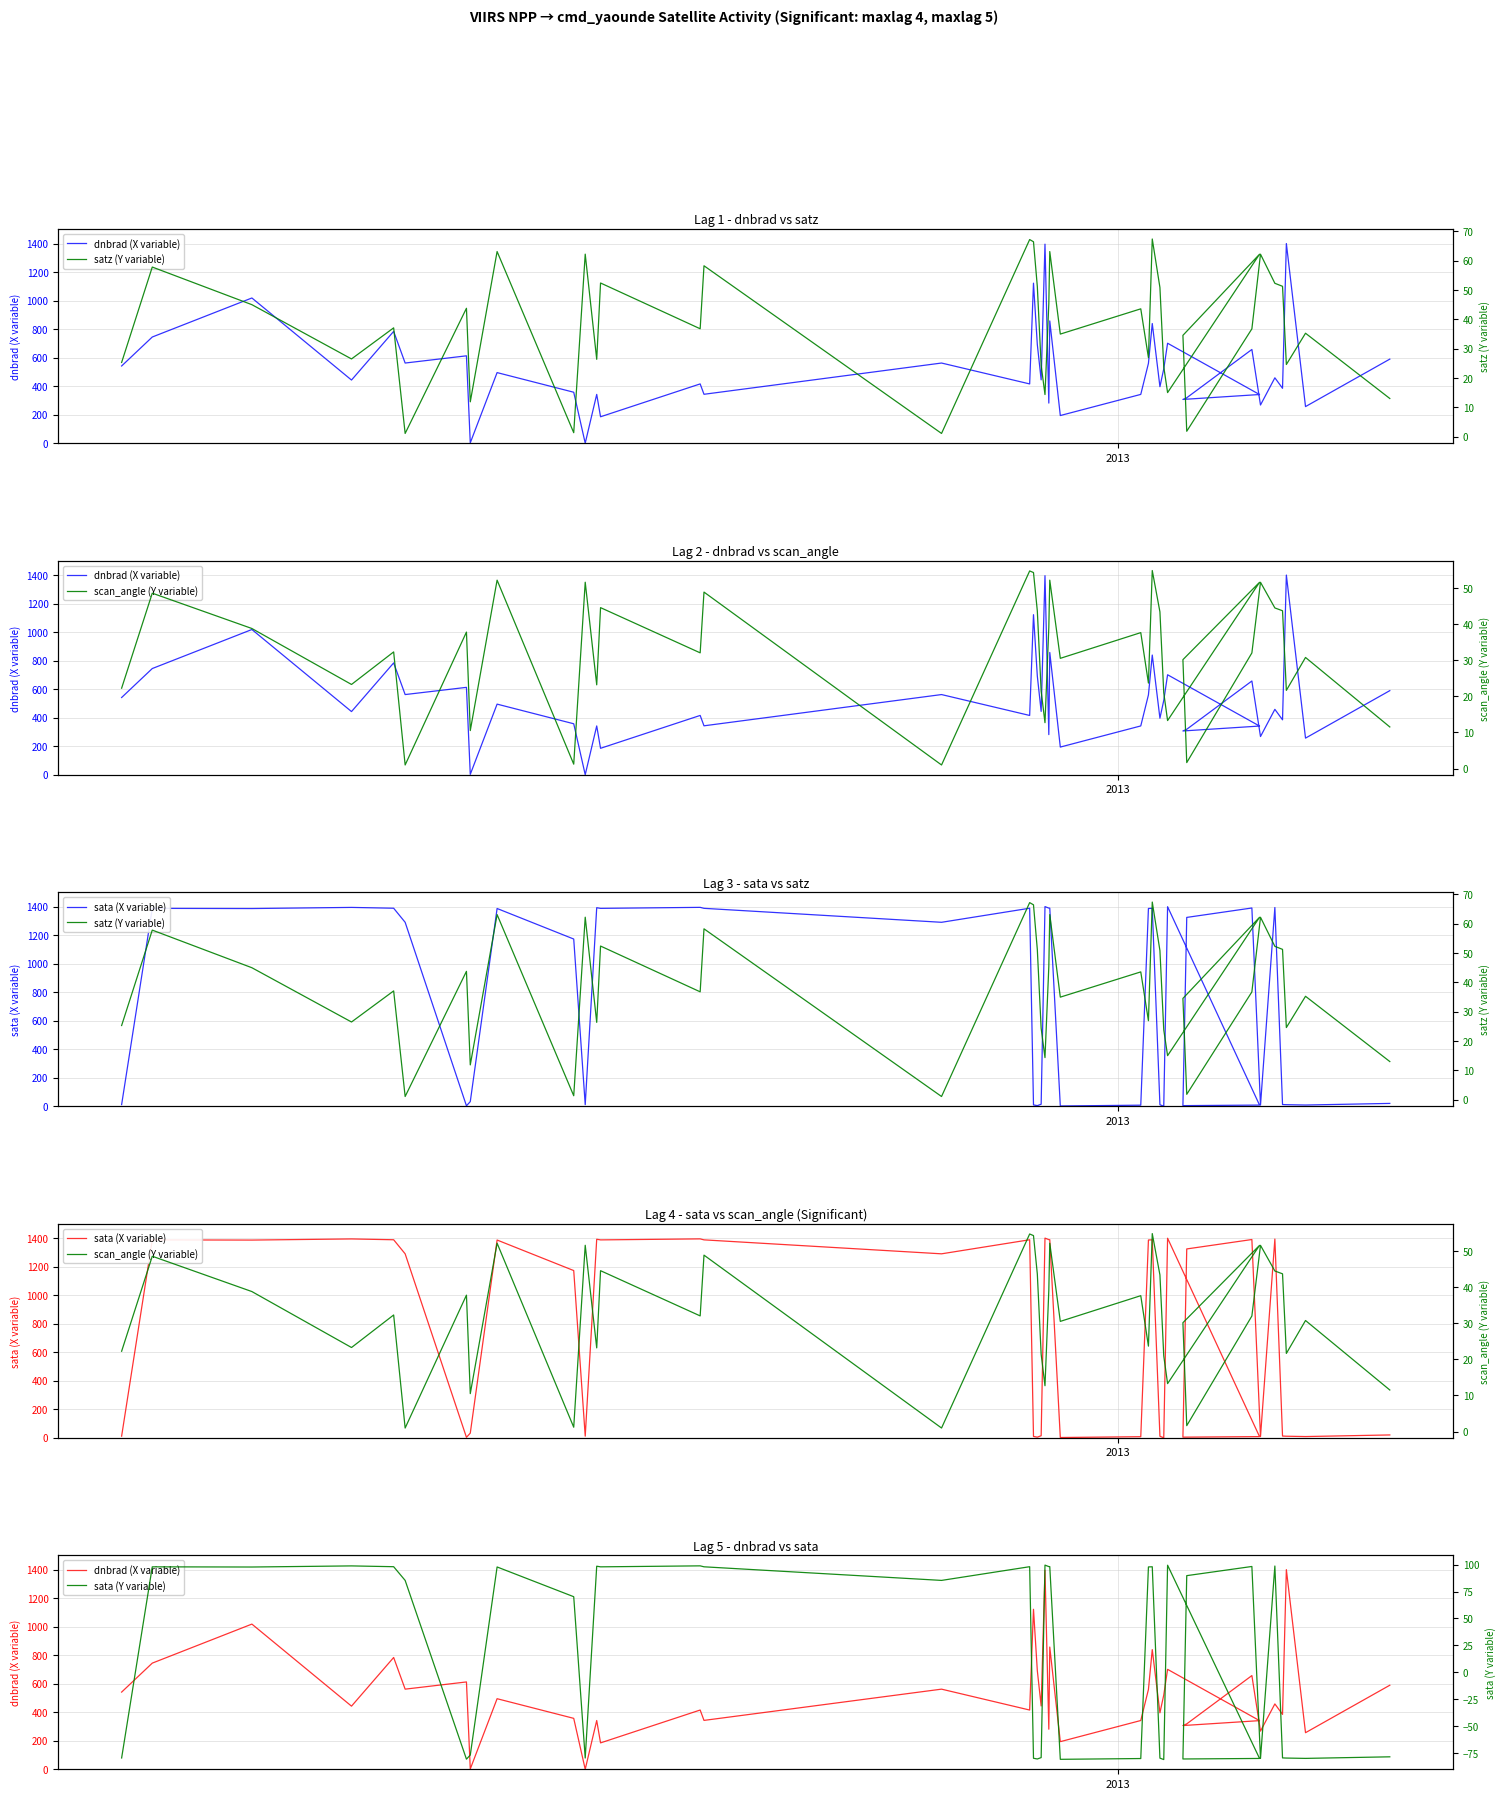

What is the average value of the sata (Y variable) series?

16.5